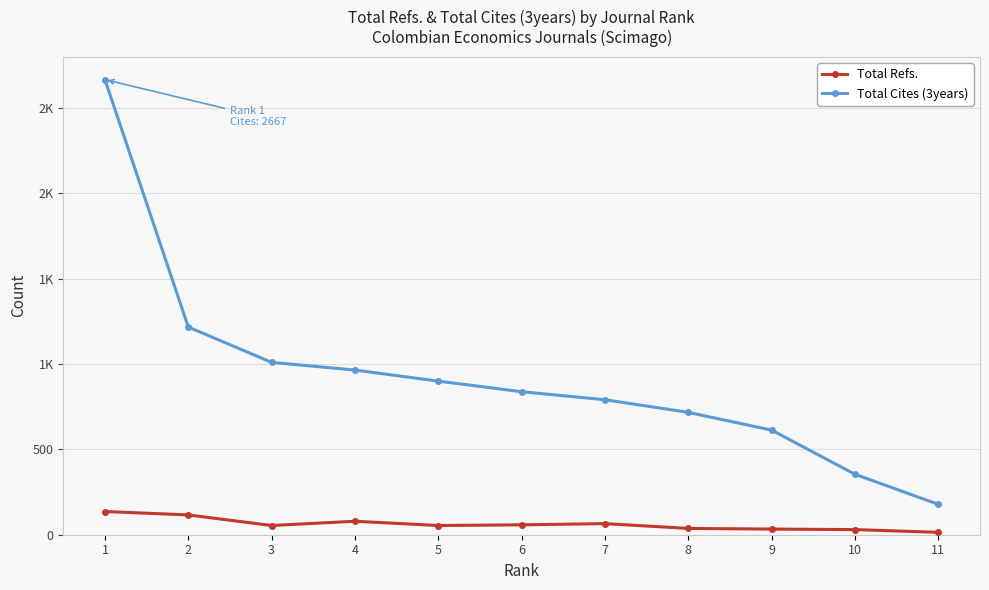

What is the average value of the Total Cites (3years) series?

932